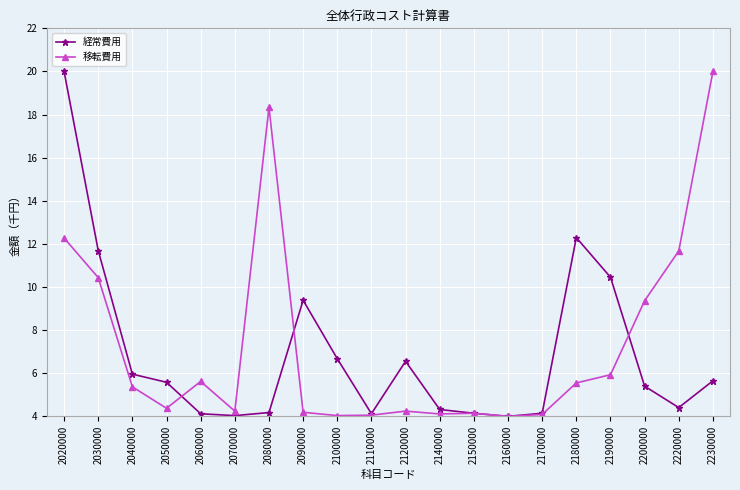

How many series are shown in this chart?

2